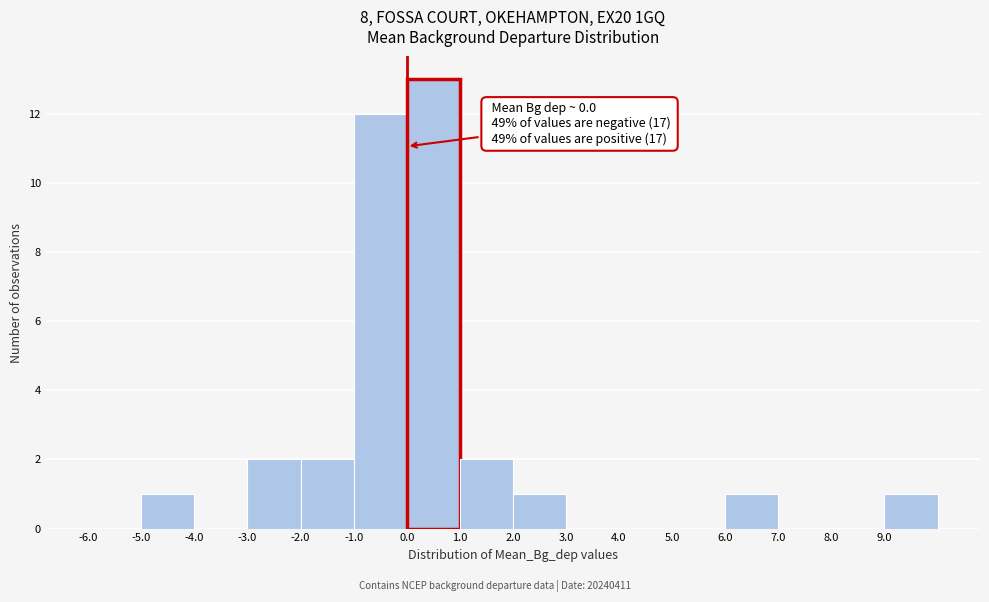

Which range on the x-axis has the tallest bar?

0 to 1